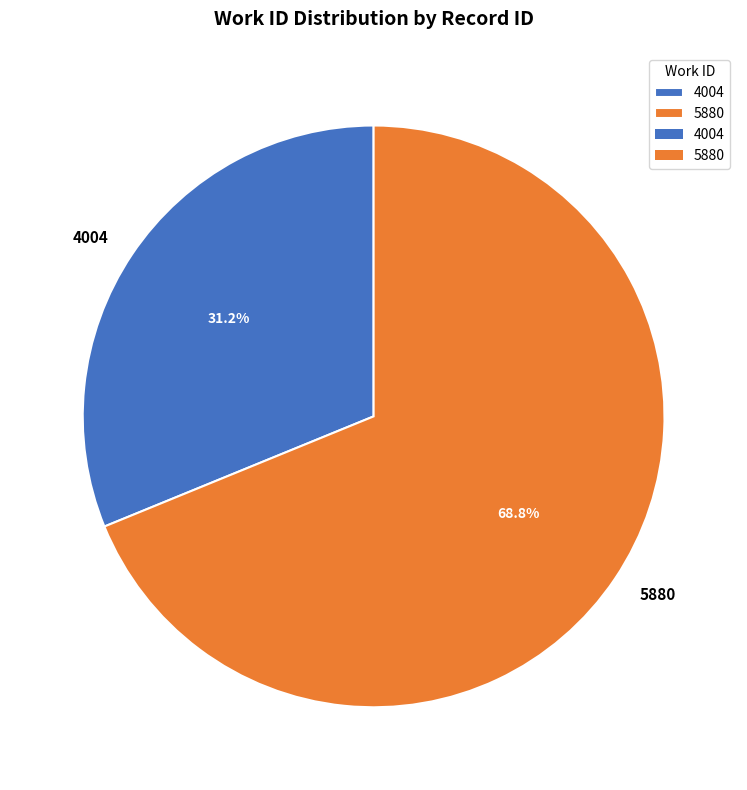

How many segments does this pie chart have?

2